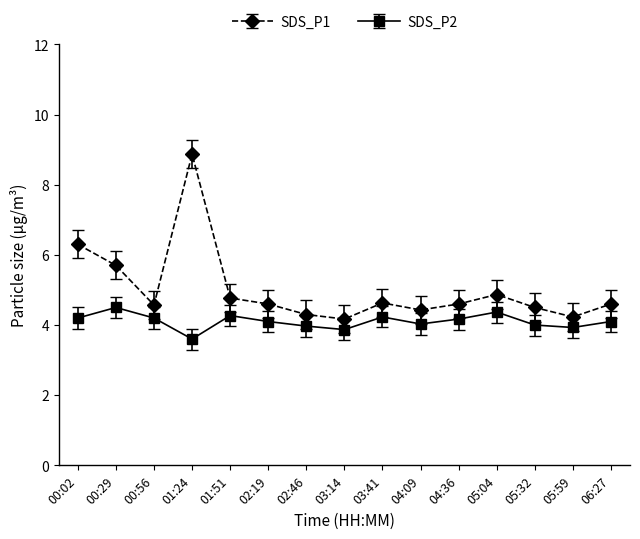

Read the SDS_P1 value at 06:27.

4.6